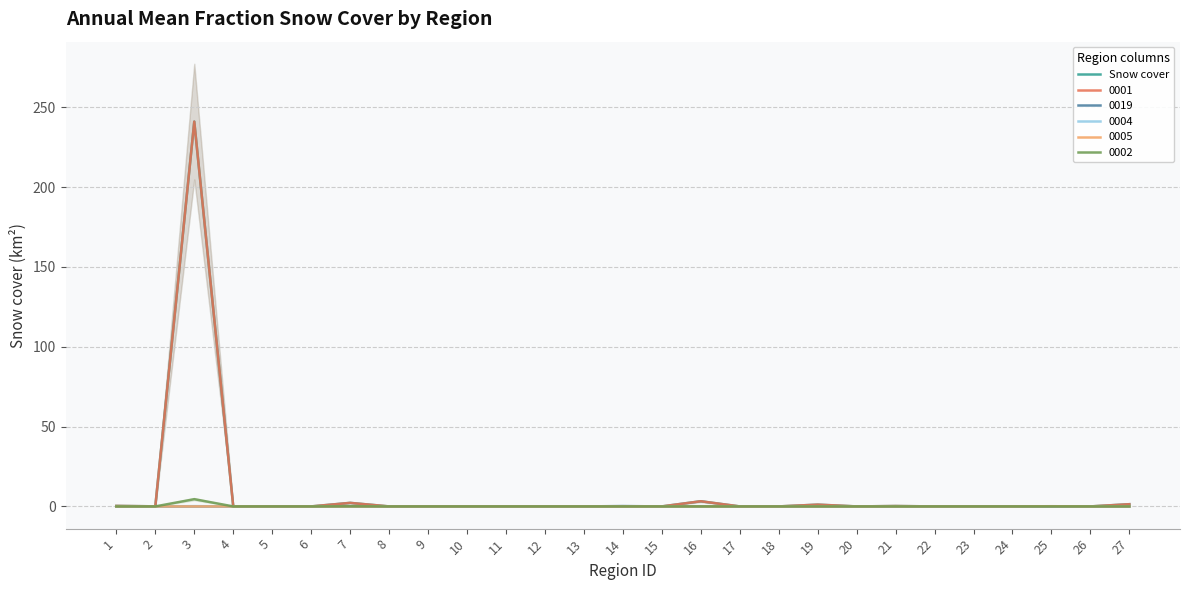

List the labels in order of value, largest first.

3, 16, 7, 27, 19, 1, 21, 2, 4, 22, 6, 5, 8, 9, 10, 11, 12, 13, 14, 15, 17, 18, 20, 23, 24, 25, 26